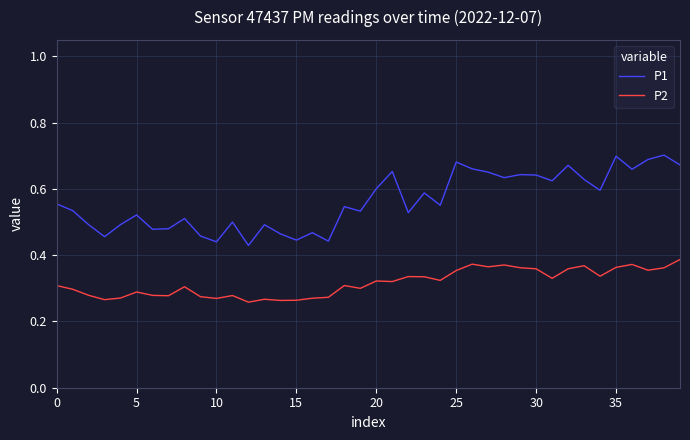

List the series in order of their overall mean, lowest first.

P2, P1